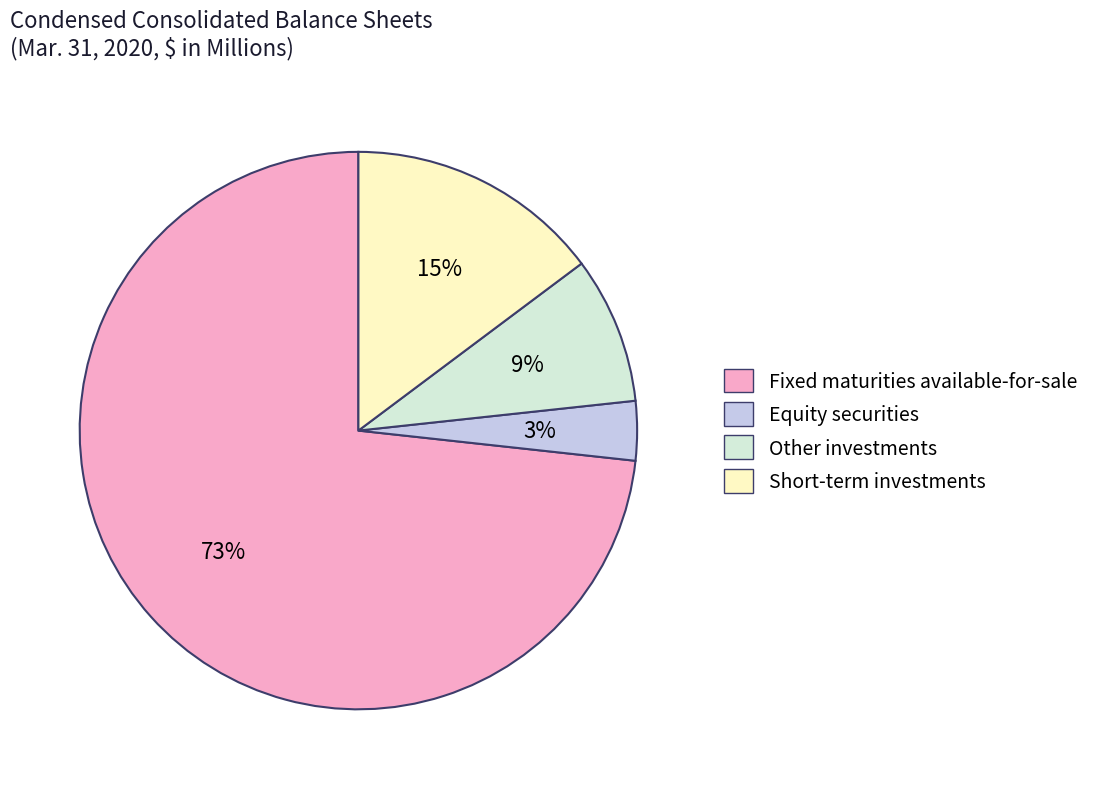

What is the largest slice in the pie chart?

Fixed maturities available-for-sale